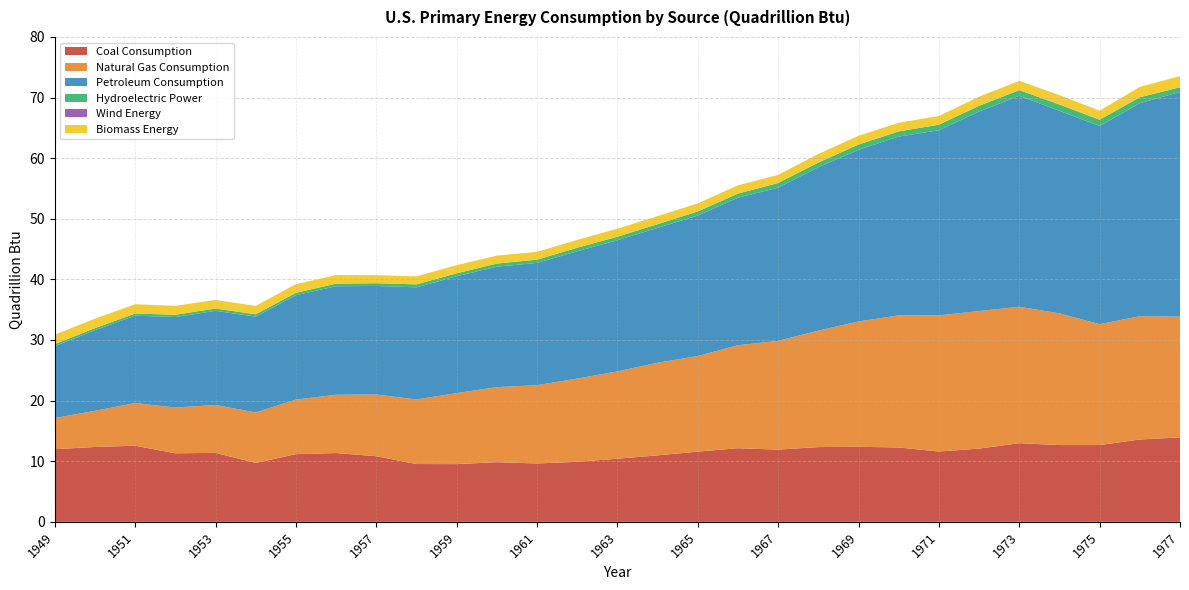

Reading left to right, list all the values displayed in this chart.

Coal Consumption: 12.0	12.3	12.6	11.3	11.4	9.7	11.2	11.3	10.8	9.5	9.5	9.8	9.6	9.9	10.4	11.0	11.6	12.1	11.9	12.3	12.4	12.3	11.6	12.1	13.0	12.7	12.7	13.6	13.9
Natural Gas Consumption: 5.1	6.0	7.0	7.5	7.9	8.3	9.0	9.6	10.2	10.7	11.7	12.4	12.9	13.7	14.4	15.3	15.8	17.0	17.9	19.2	20.7	21.8	22.5	22.7	22.5	21.7	19.9	20.3	19.9
Petroleum Consumption: 11.9	13.3	14.4	14.9	15.5	15.8	17.2	17.9	17.9	18.5	19.3	19.9	20.2	21.0	21.6	22.2	23.2	24.3	25.3	27.0	28.3	29.5	30.5	32.9	34.8	33.4	32.7	35.1	37.1
Hydroelectric Power: 0.3	0.3	0.4	0.4	0.4	0.4	0.4	0.4	0.5	0.5	0.5	0.5	0.5	0.6	0.6	0.6	0.7	0.7	0.8	0.8	0.9	0.9	0.9	0.9	0.9	1.0	1.0	1.0	0.8
Wind Energy: 0.0	0.0	0.0	0.0	0.0	0.0	0.0	0.0	0.0	0.0	0.0	0.0	0.0	0.0	0.0	0.0	0.0	0.0	0.0	0.0	0.0	0.0	0.0	0.0	0.0	0.0	0.0	0.0	0.0
Biomass Energy: 1.5	1.6	1.5	1.5	1.4	1.4	1.4	1.4	1.3	1.3	1.4	1.3	1.3	1.3	1.3	1.3	1.3	1.4	1.3	1.4	1.4	1.4	1.4	1.5	1.5	1.5	1.5	1.7	1.8